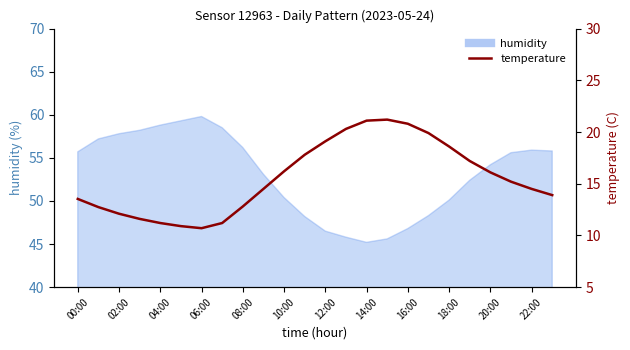

What is the label of the 23rd point from the left?

22:00